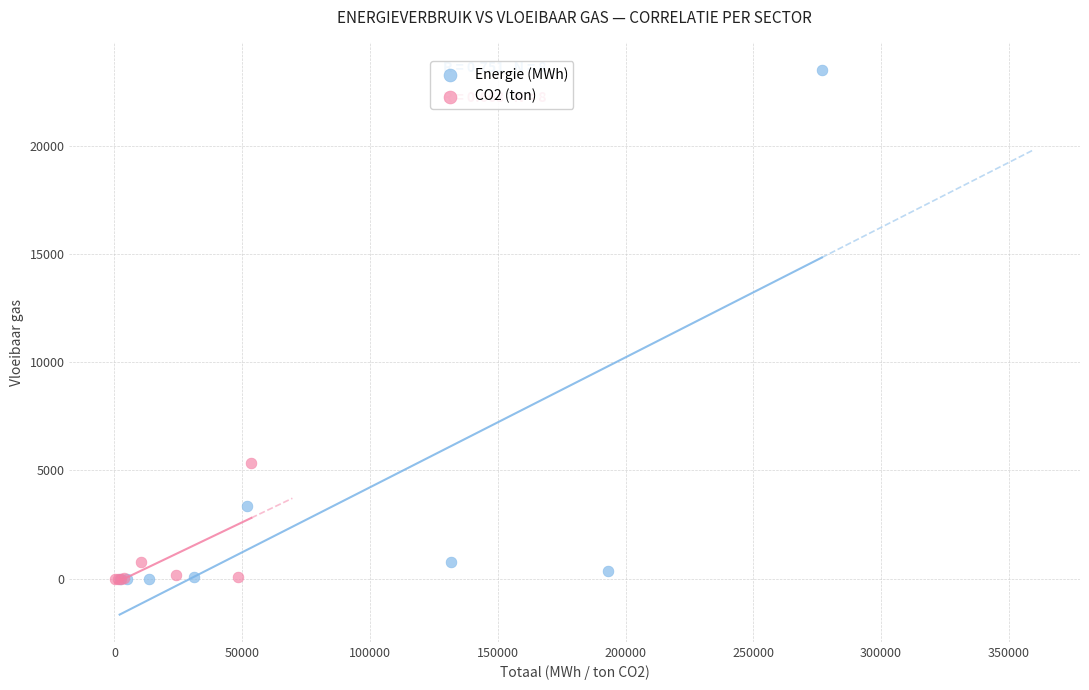

Which series has the widest spread of Y values?

Energie (MWh)